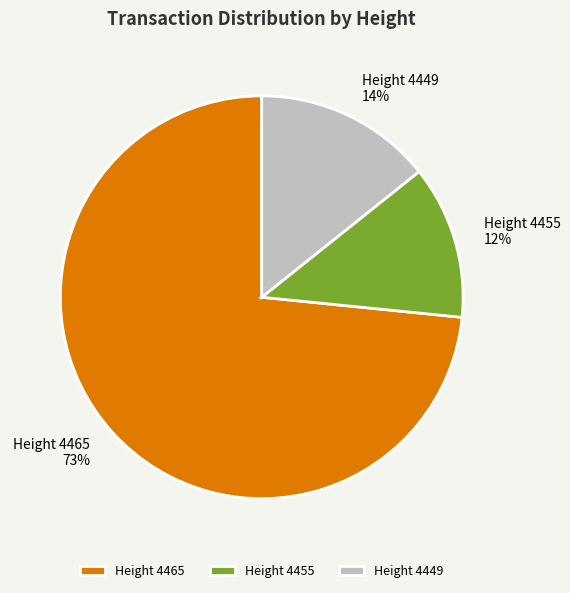

To the nearest percent, what percentage of the pie is Height 4449?

14%